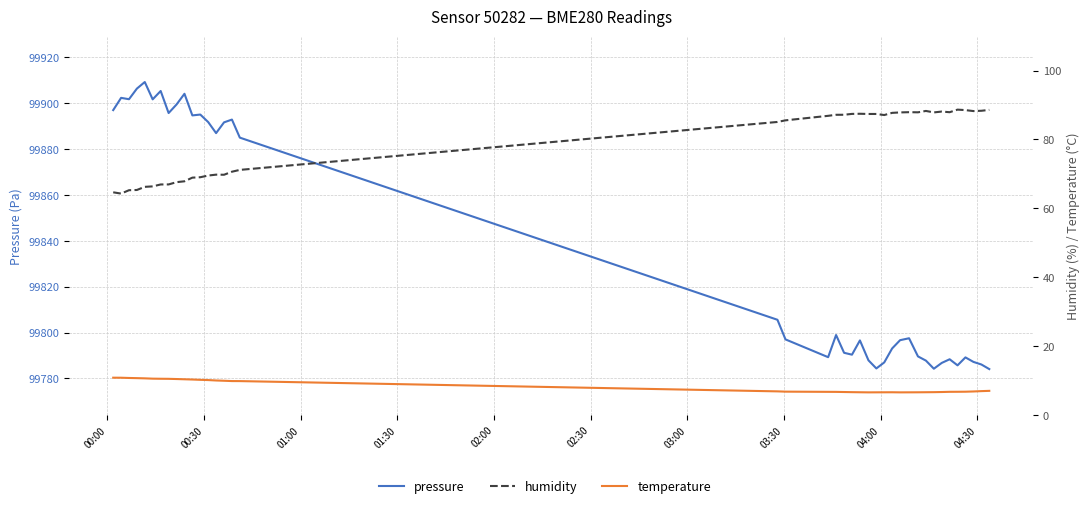

Reading left to right, what are all the values shown in this chart?

pressure: 99897.0	99902.3	99901.7	99906.3	99909.2	99901.7	99905.3	99895.7	99899.4	99904.1	99894.7	99895.0	99891.8	99886.9	99891.6	99892.8	99885.0	99805.6	99797.0	99789.2	99798.9	99791.2	99790.3	99796.6	99787.9	99784.3	99787.0	99793.1	99796.7	99797.5	99789.6	99787.8	99784.2	99786.8	99788.3	99785.7	99789.2	99787.2	99786.1	99784.1
humidity: 64.7	64.3	65.3	65.3	66.2	66.4	66.9	66.9	67.6	67.8	68.9	69.0	69.5	69.8	69.8	70.6	71.2	85.1	85.5	86.9	87.2	87.2	87.4	87.5	87.4	87.4	87.1	87.7	87.8	87.9	87.9	88.3	87.8	88.1	87.9	88.7	88.5	88.2	88.3	88.6
temperature: 10.8	10.8	10.7	10.7	10.6	10.5	10.5	10.5	10.4	10.4	10.3	10.2	10.1	10.0	9.9	9.8	9.8	6.8	6.8	6.7	6.7	6.7	6.6	6.6	6.6	6.6	6.6	6.6	6.6	6.6	6.6	6.6	6.6	6.7	6.7	6.7	6.8	6.8	6.9	7.0